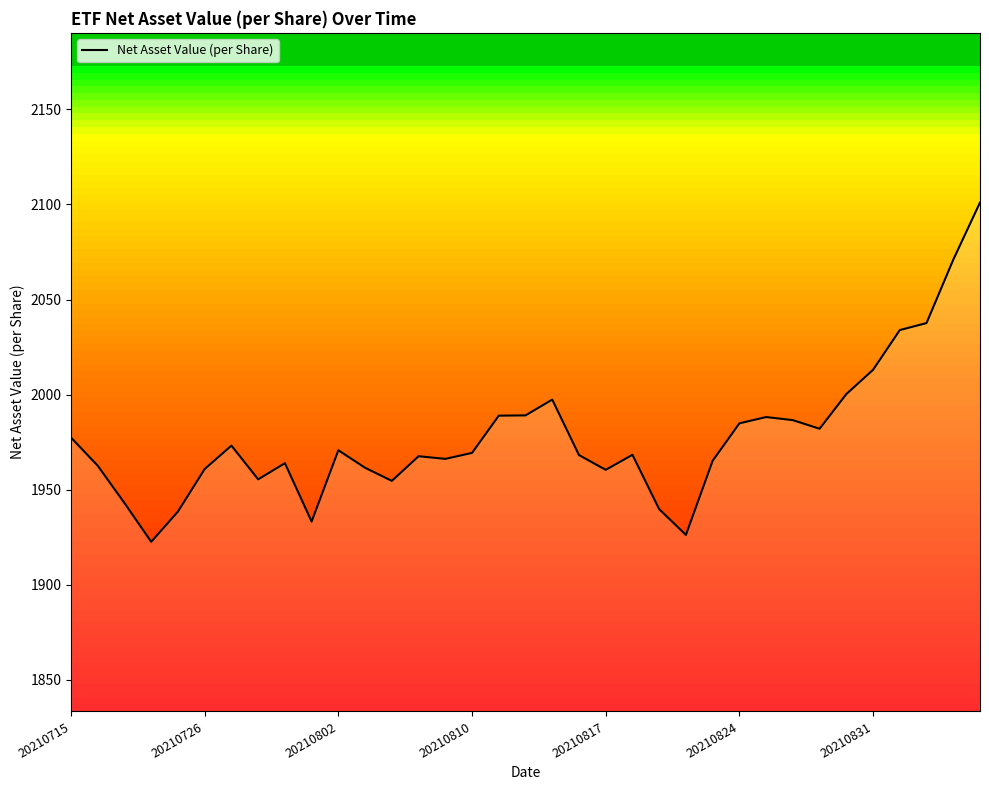

What is the maximum value shown in the chart?

2101.1